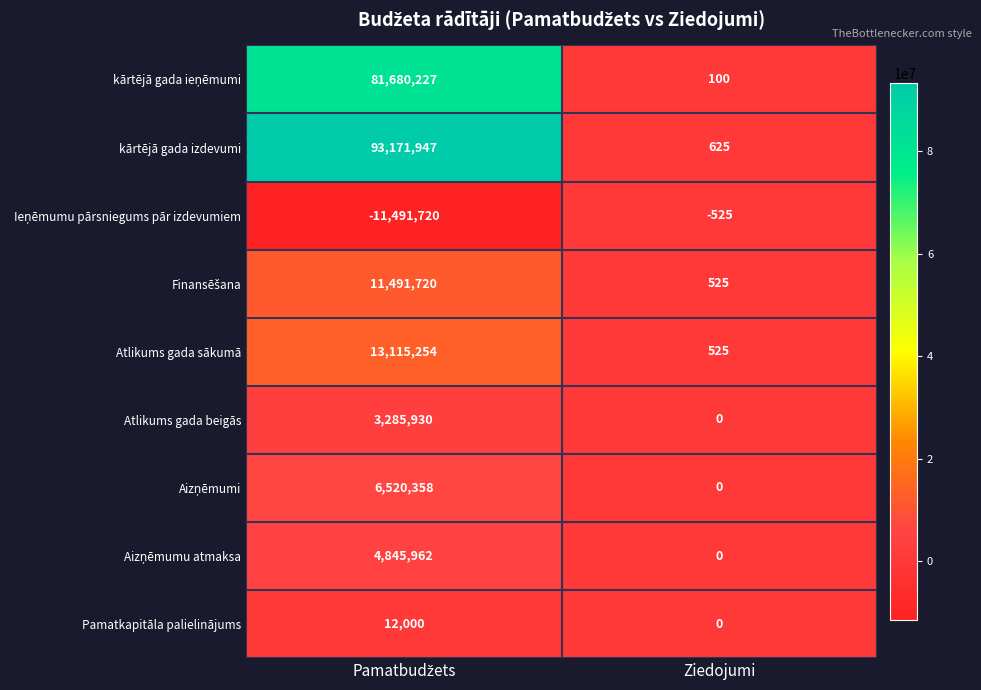

At which label is Atlikums gada sākumā closest to 6557889?

Ziedojumi